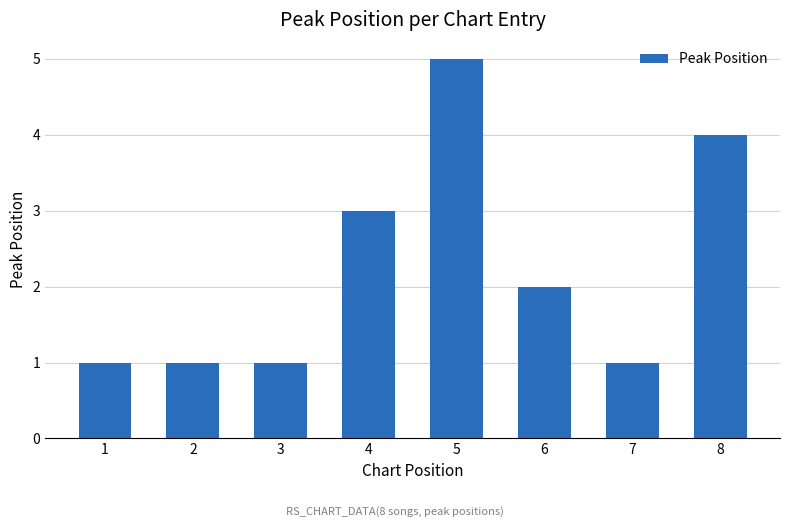

Which category has the highest value across all series?

5